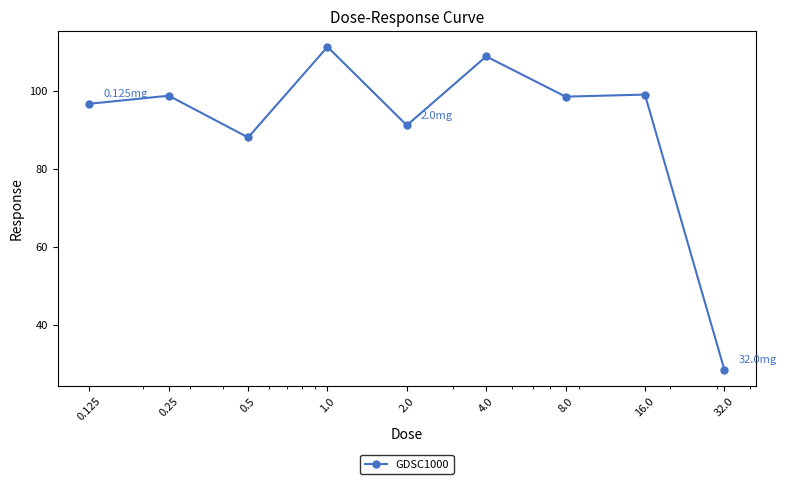

True or false: there are more than 2 points higher than both neighbors.

True